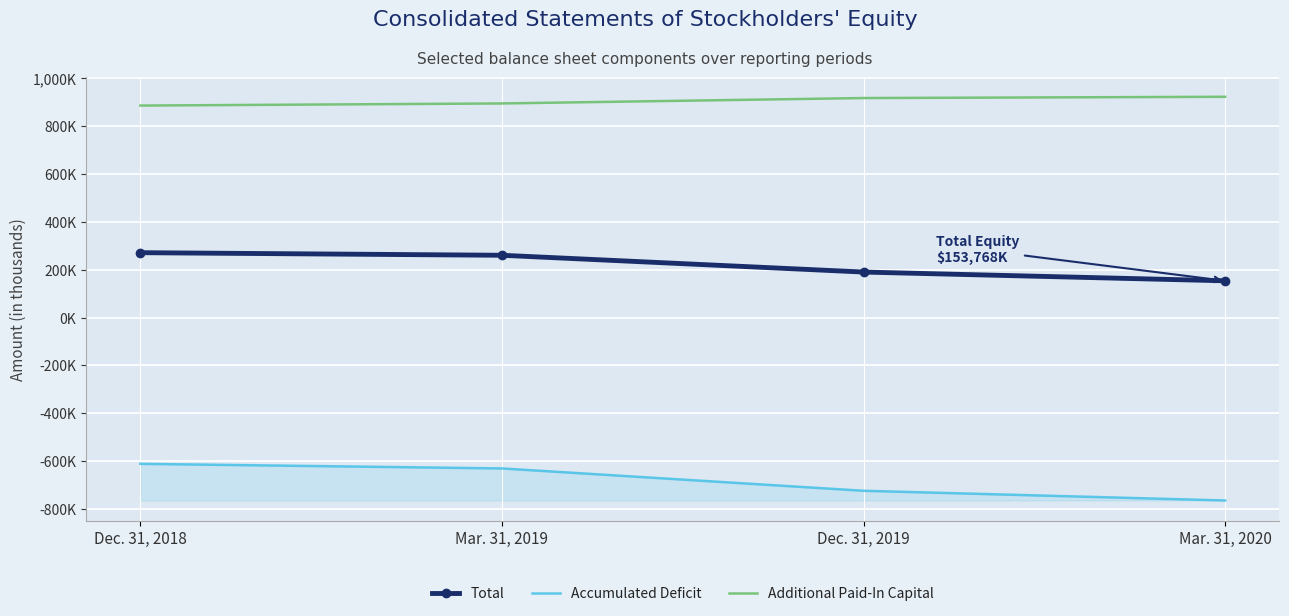

The Additional Paid-In Capital series shows 886740 at Dec. 31, 2018. True or false?

True